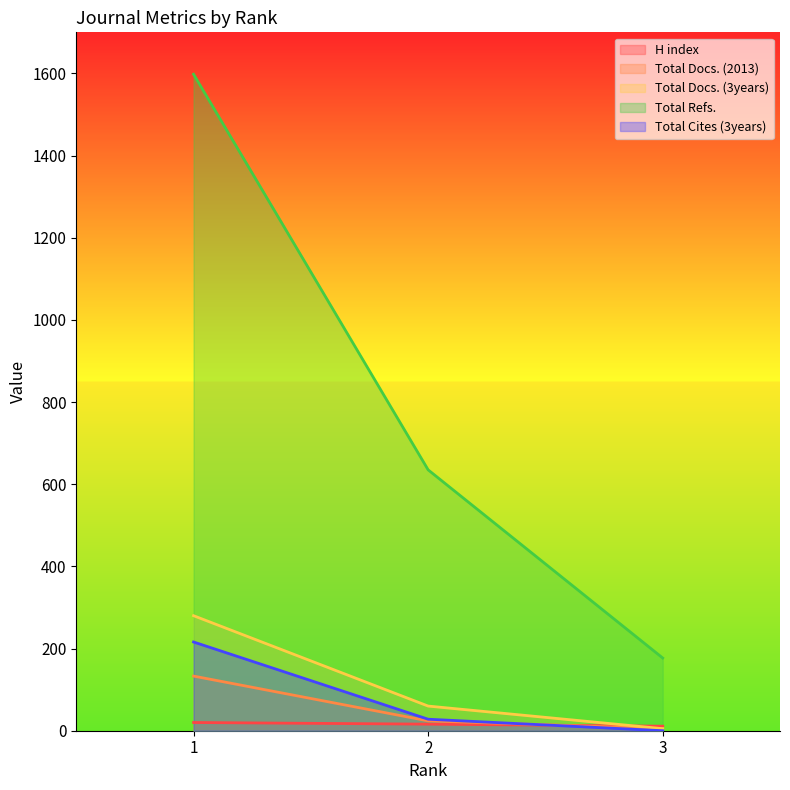

List the series in order of their peak value, highest first.

Total Refs., Total Docs. (3years), Total Cites (3years), Total Docs. (2013), H index